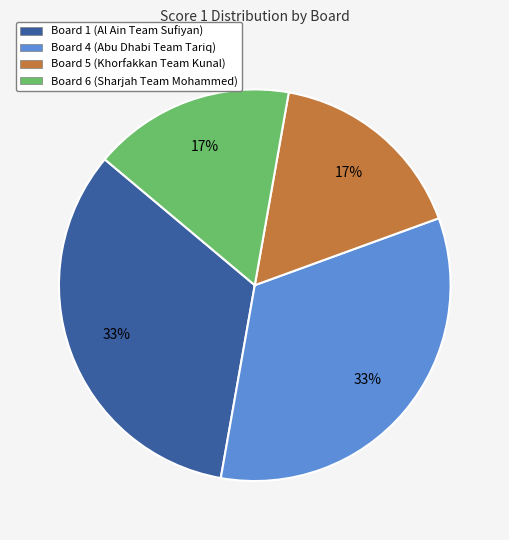

To the nearest percent, what is the average slice percentage?

25%